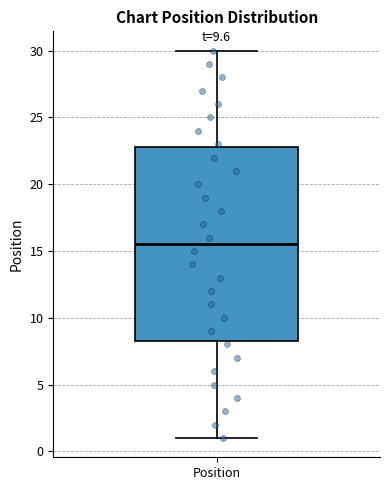

Transcribe this box plot: give where the median line is, the range the box spans, and where the two whiskers end, as read against the y-axis. The values are not printed on the chart, so give them approximately, as read against the axis.

median 15.5, box 8.5 to 23.0, whiskers 1.0 to 30.0